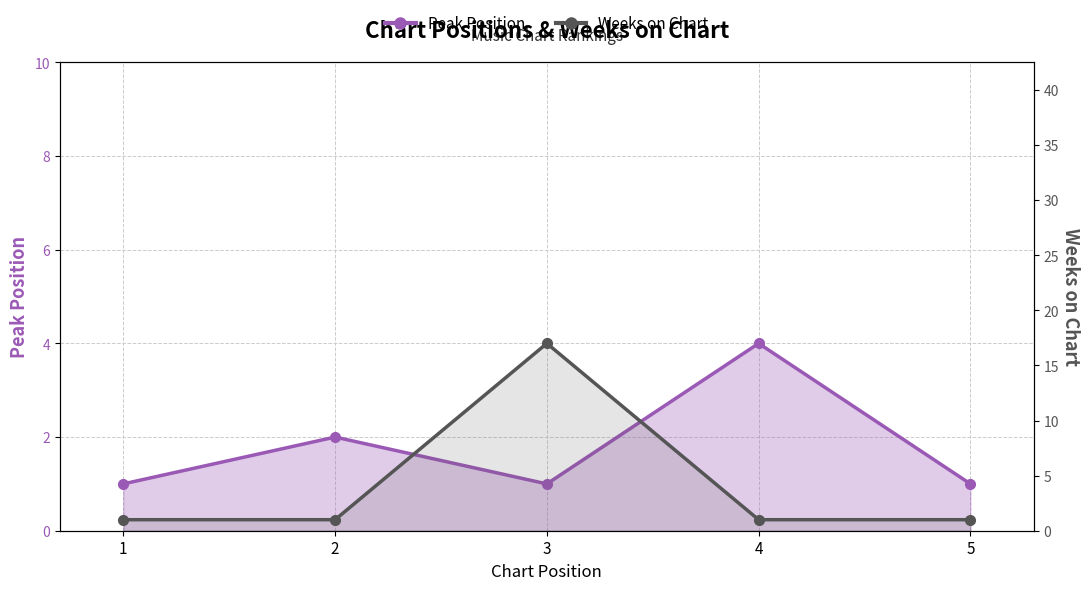

Where is the first local minimum for Peak Position?

3